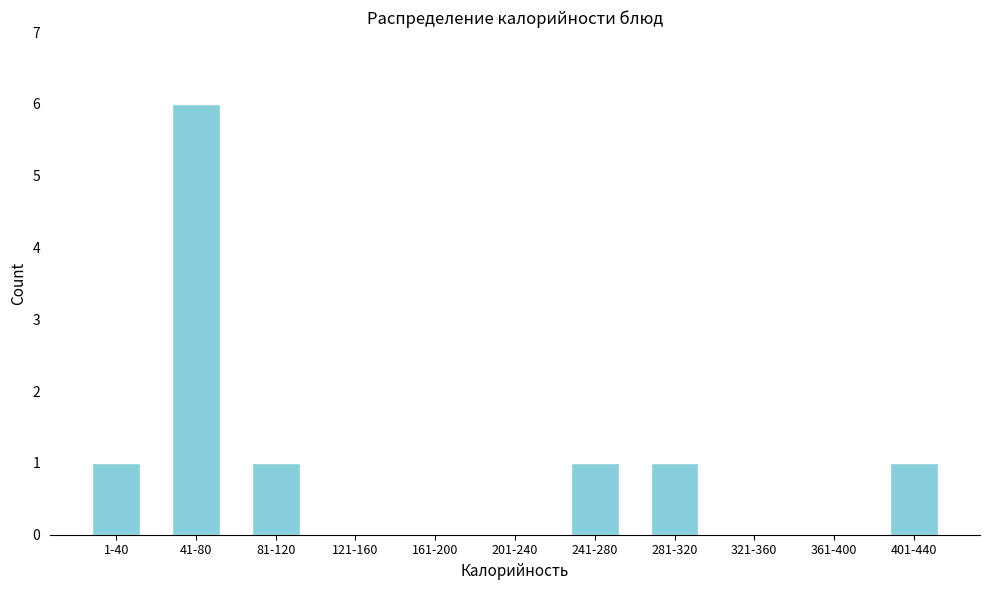

Reading right to left, list all the values displayed in this chart.

401-440=1	361-400=0	321-360=0	281-320=1	241-280=1	201-240=0	161-200=0	121-160=0	81-120=1	41-80=6	1-40=1